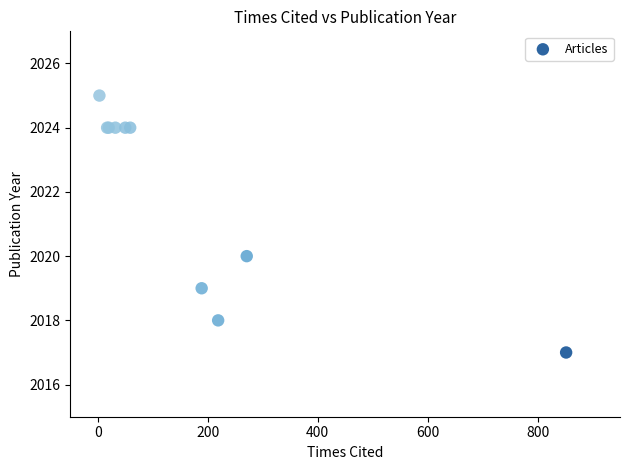

What Y value in the scatter plot is closest to 2021?

2020